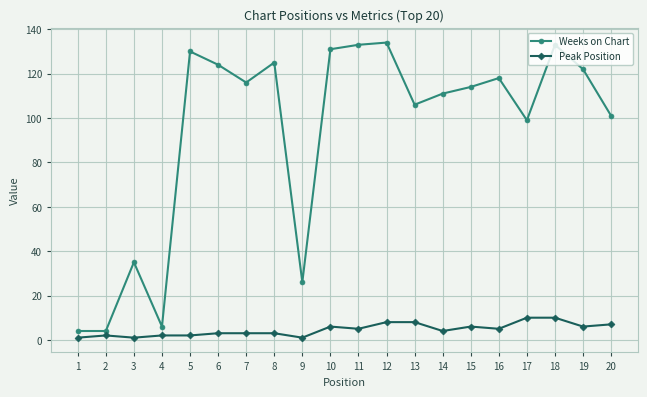

Which series has the widest spread of values?

Weeks on Chart